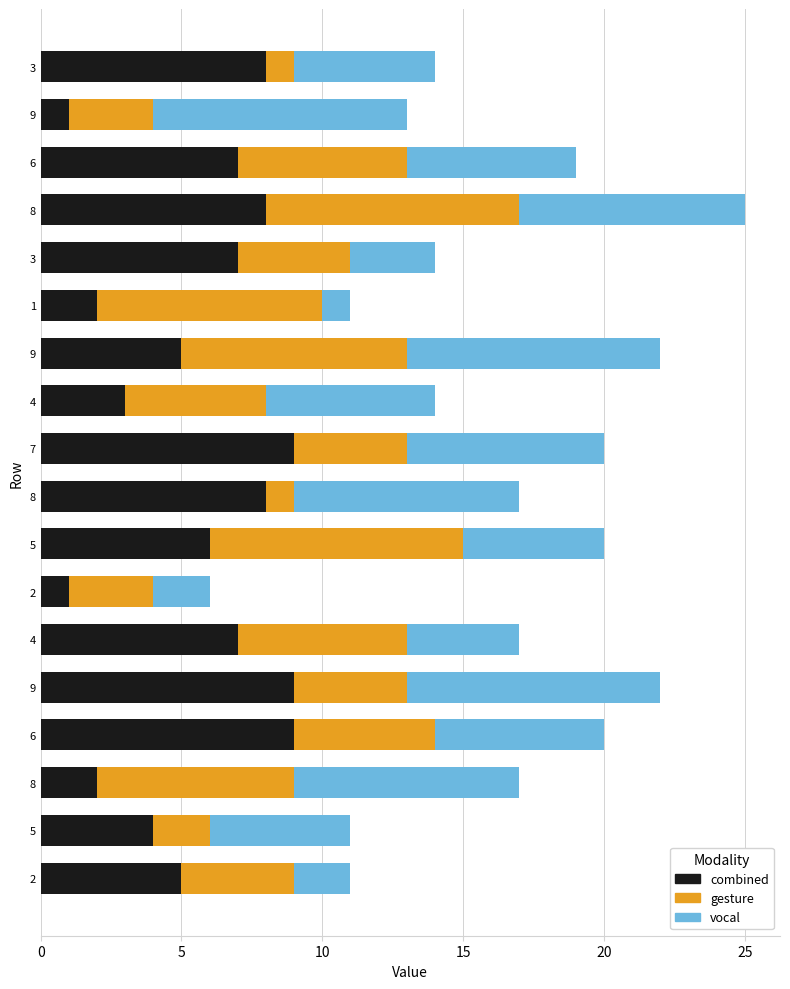

How many distinct data groups are displayed?

3